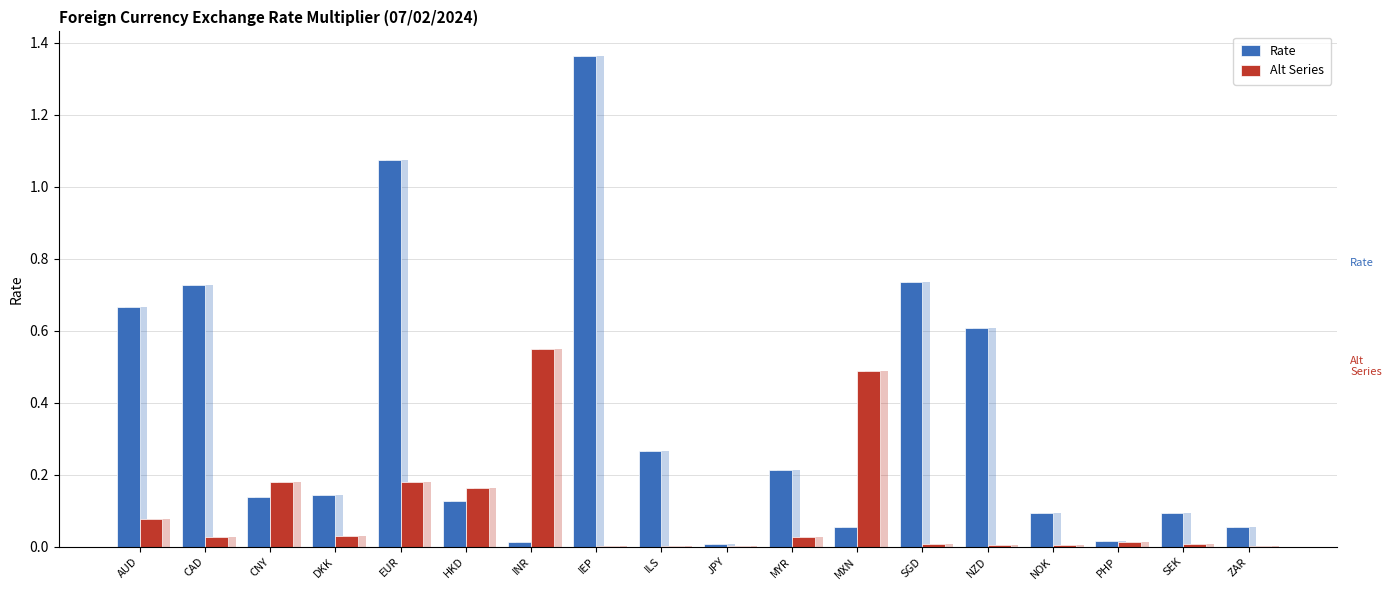

What is the difference between the maximum and minimum values in the Rate series?

1.4